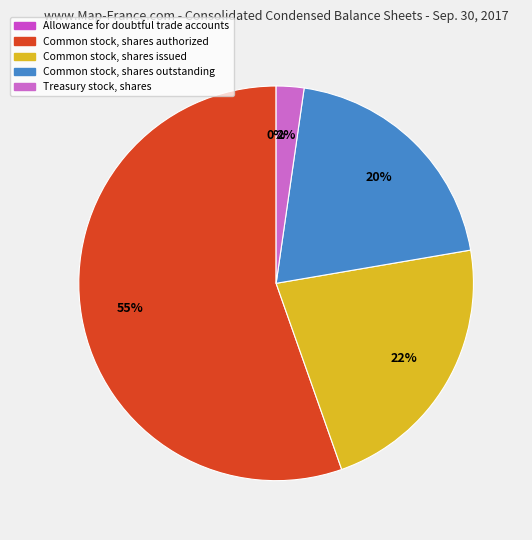

Combined, what portion of the pie is Treasury stock, shares and Common stock, shares authorized?

57.7%